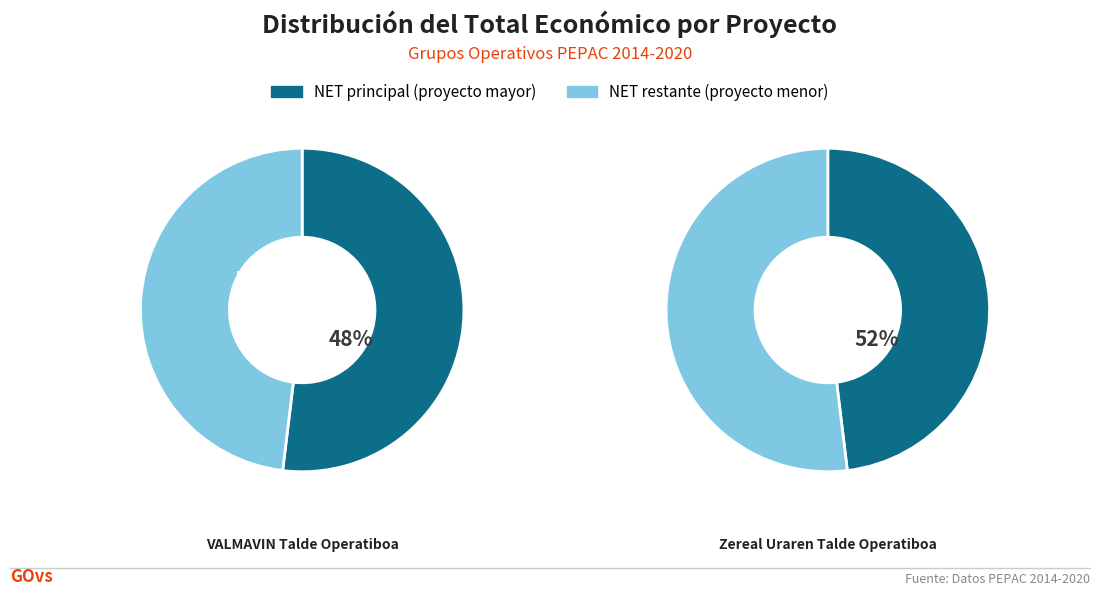

How many slices are in this pie chart?

2